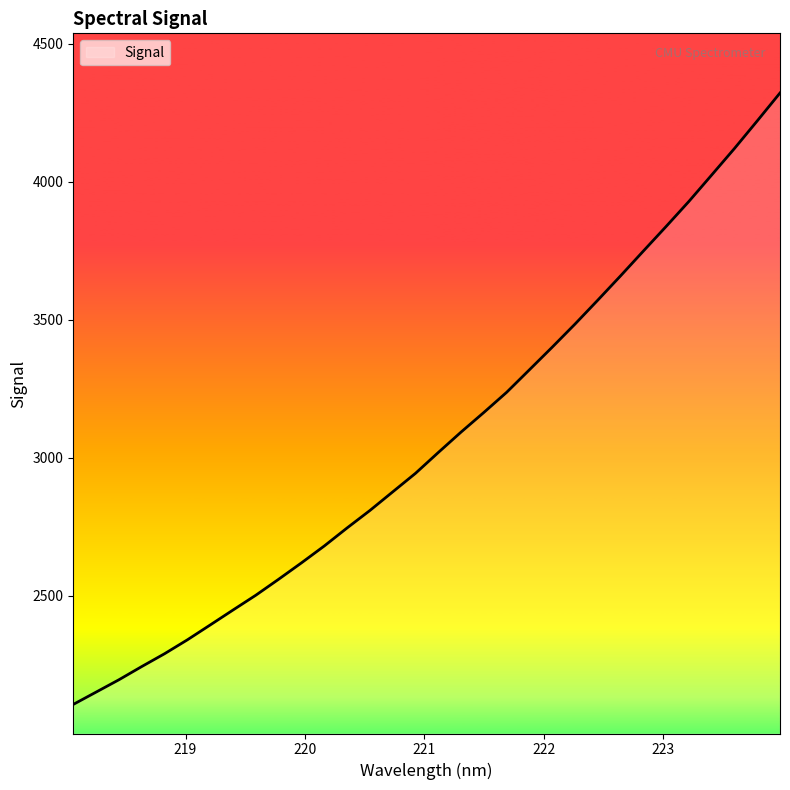

How many series are shown in this chart?

1